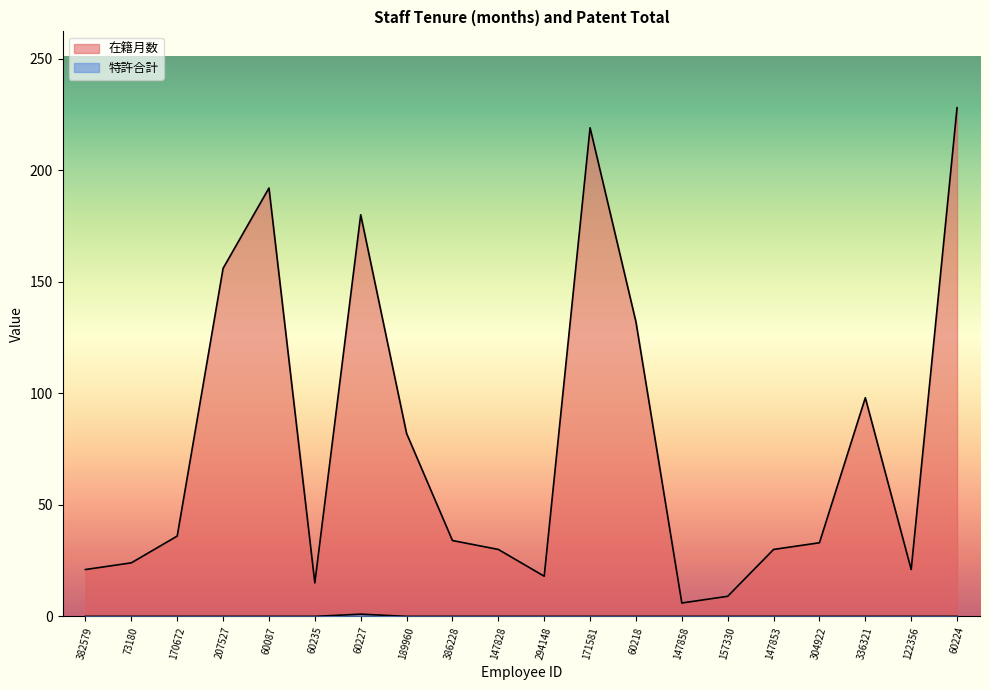

What is the difference between the maximum and minimum values in the 特許合計 series?

1